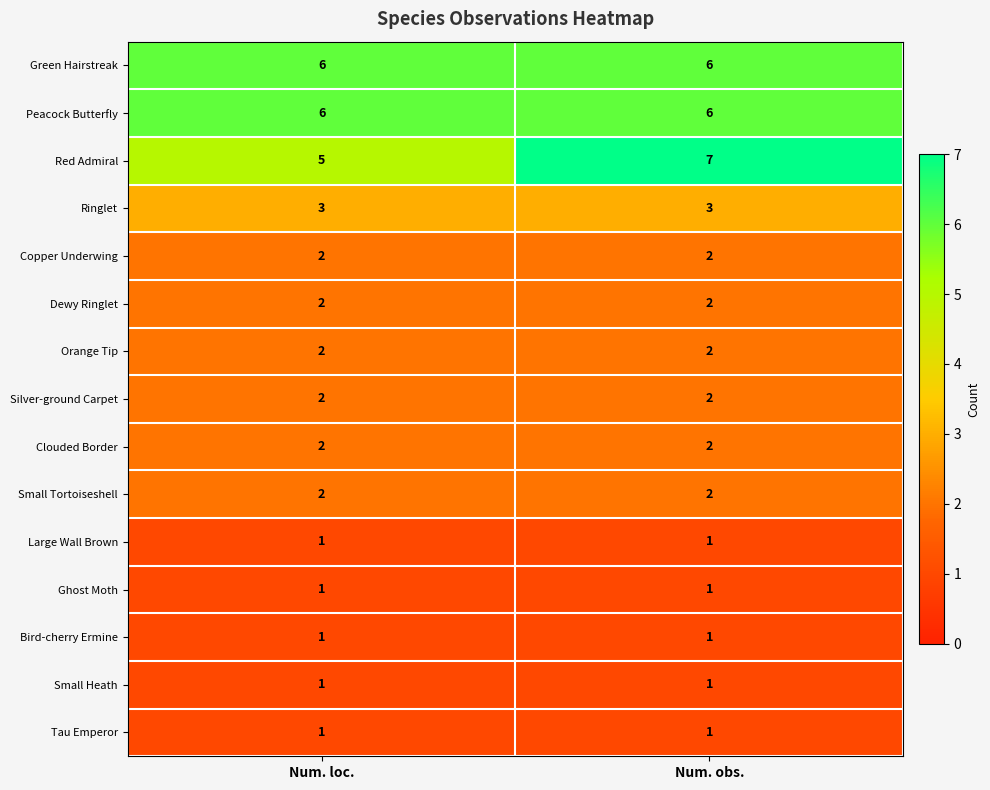

What is the maximum value for Peacock Butterfly?

6